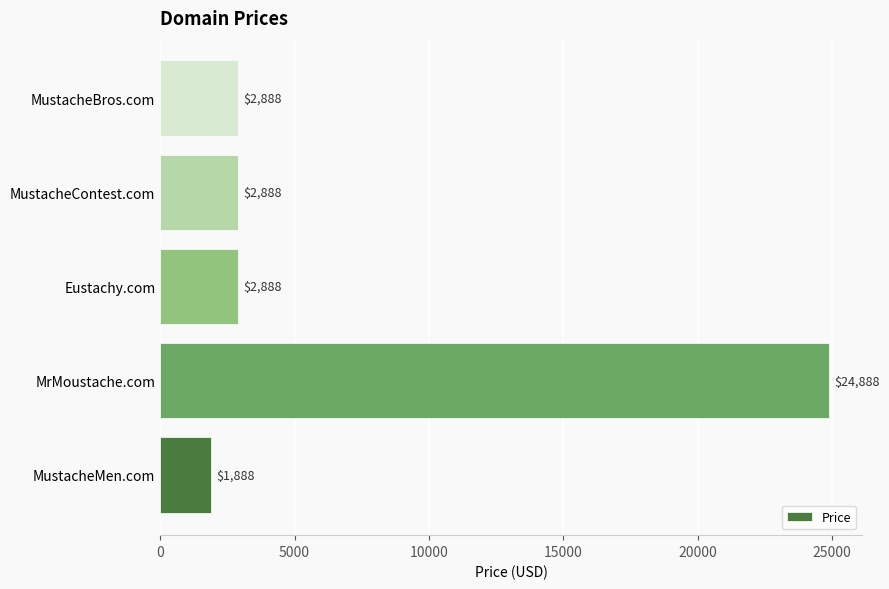

Which category has the highest value across all series?

MrMoustache.com